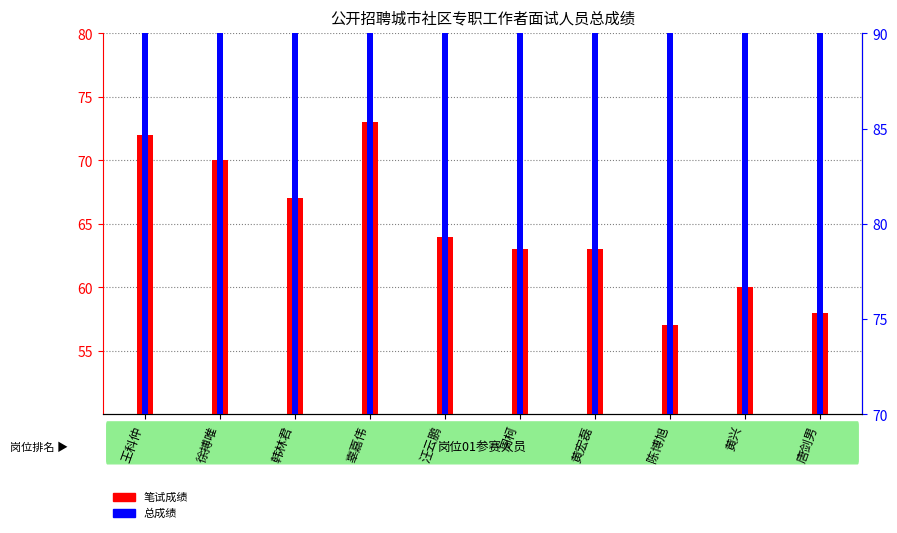

List the labels in order of 总成绩 value, smallest first.

唐剑男, 黄兴, 陈博旭, 黄宏磊, 周柯, 汪云鹏, 辜嘉伟, 韩林君, 徐搏唯, 王科仲